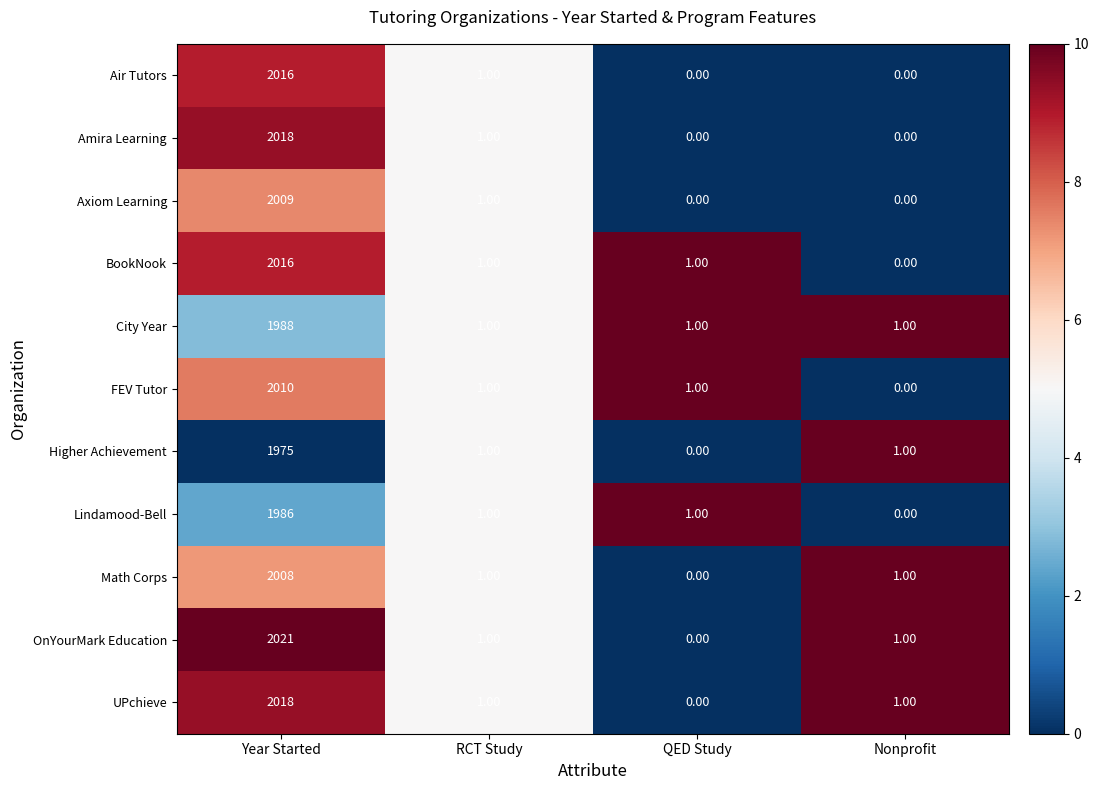

What is the sum of all UPchieve values?

2020